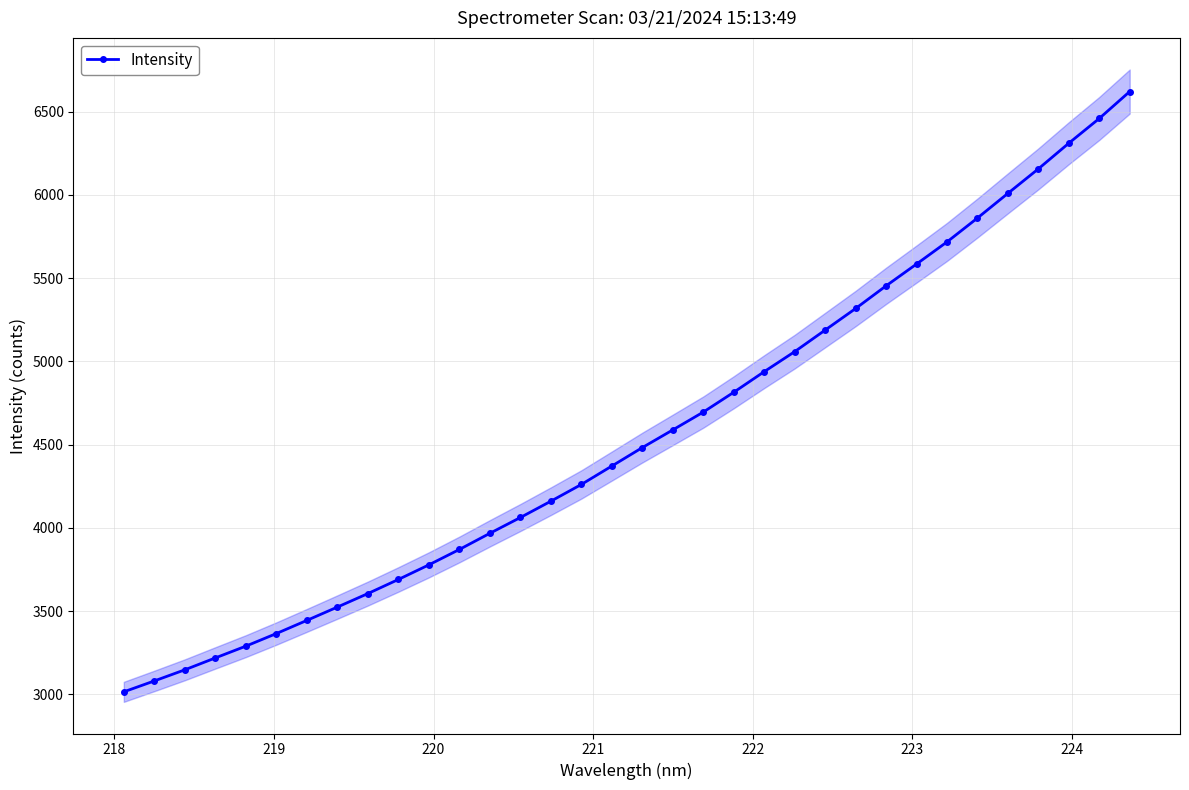

What is the value of the Intensity point at the 2nd from the left?

3080.2